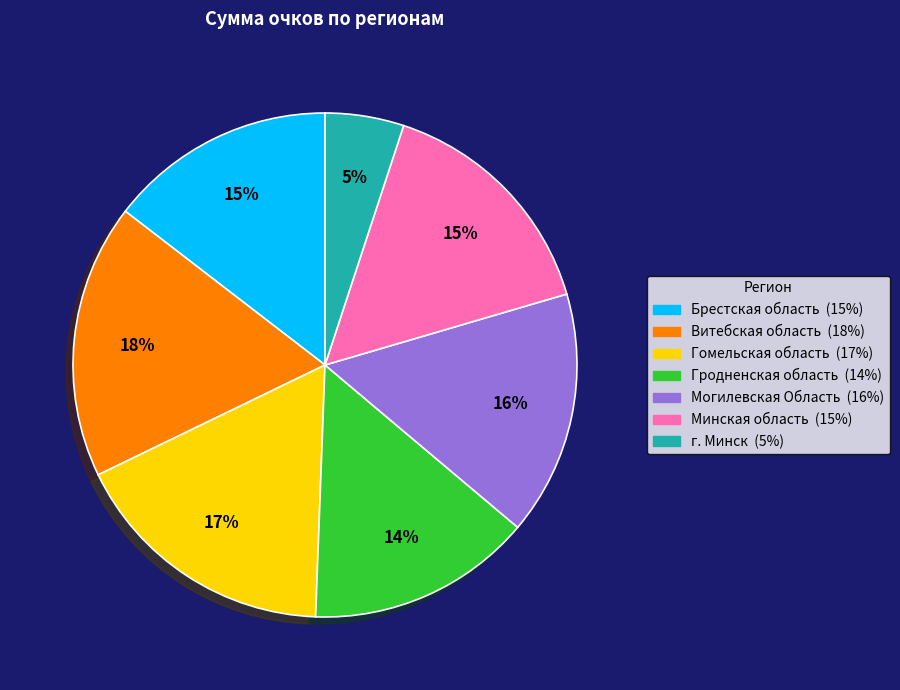

To the nearest percent, what is the average slice percentage?

14%